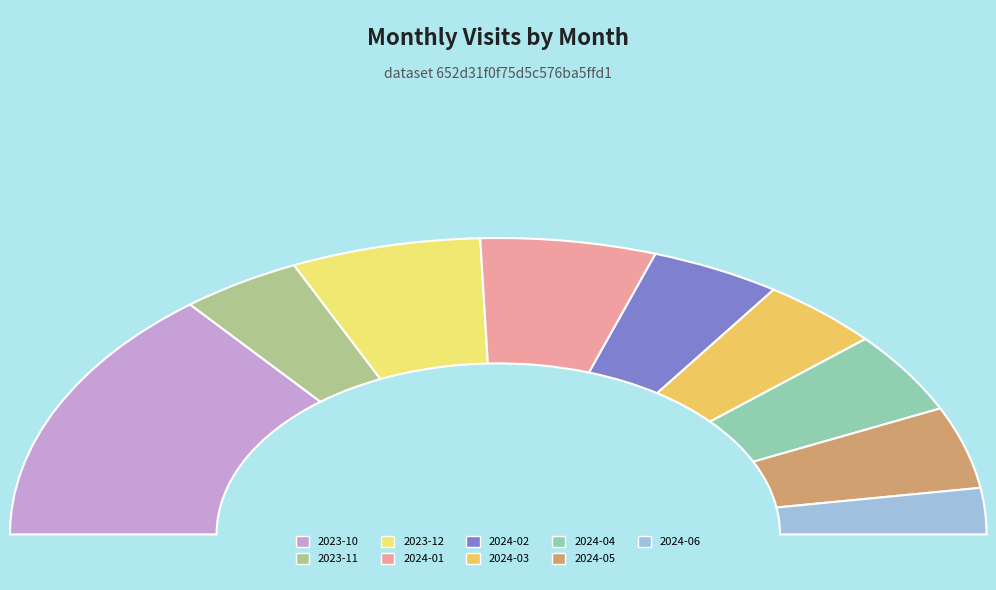

How many slices are in this pie chart?

9